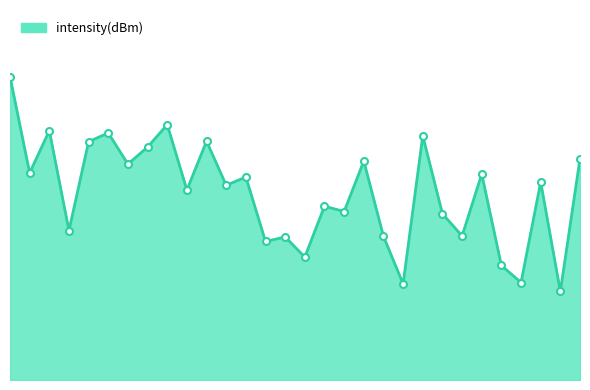

Is it true that the value at 18 is -129.6?

True